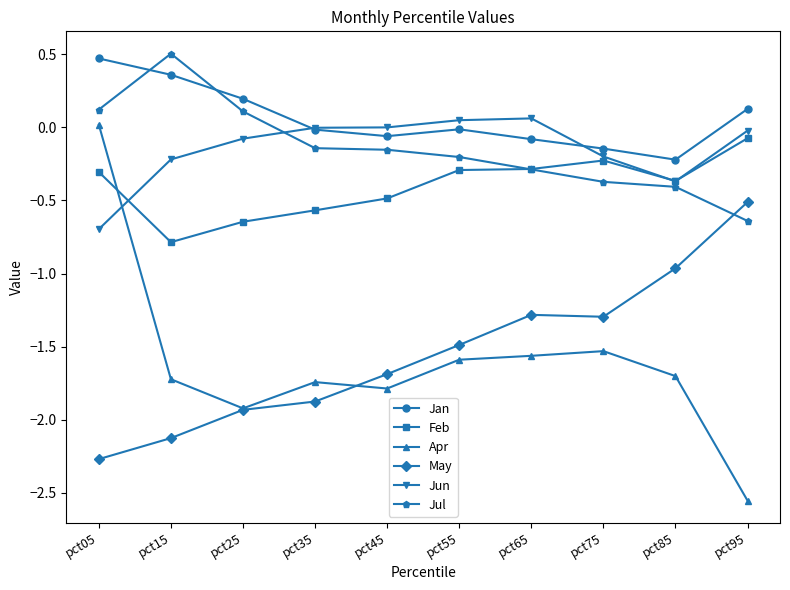

What is the value of the May point at the 6th from the left?

-1.5